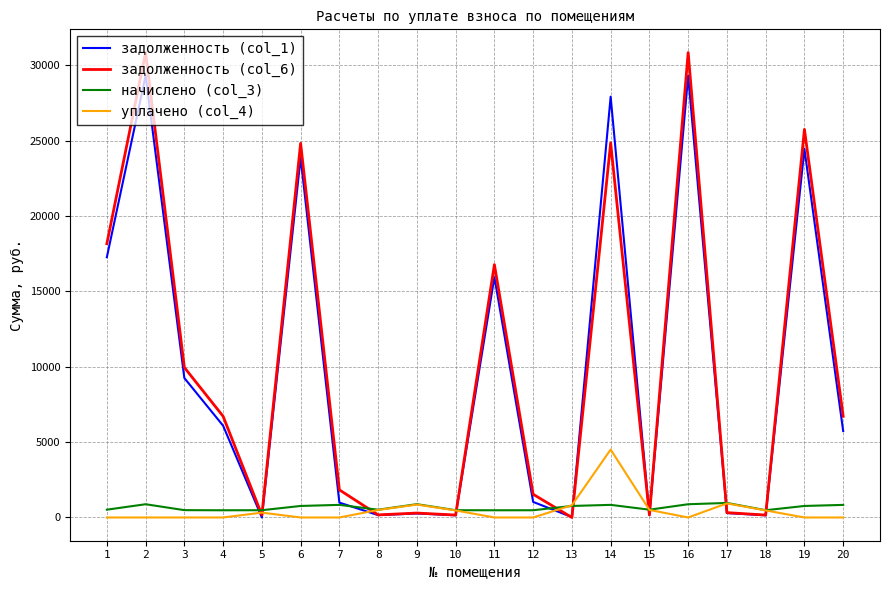

The value of уплачено (col_4) at 9 is 855.3. True or false?

True